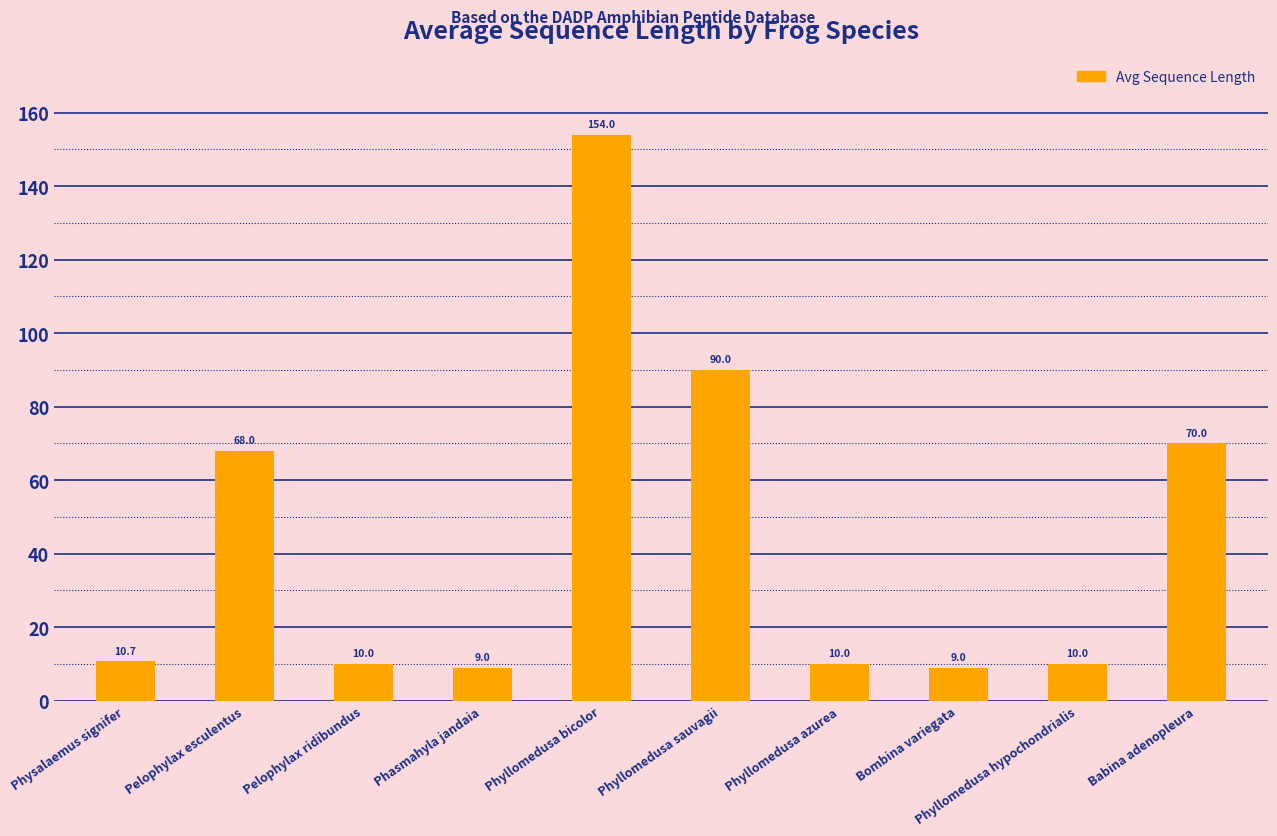

What is the ratio of the value at Phasmahyla jandaia to the value at Physalaemus signifer?

0.8